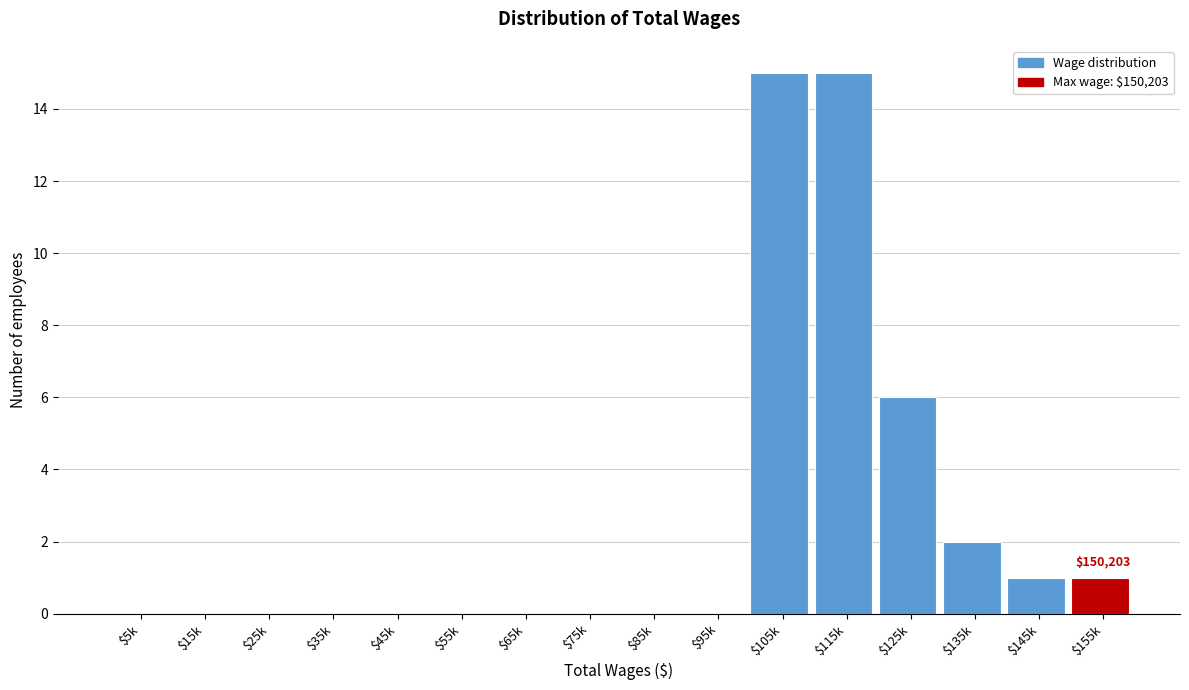

Where is the data nearest to the value 7?

$125k